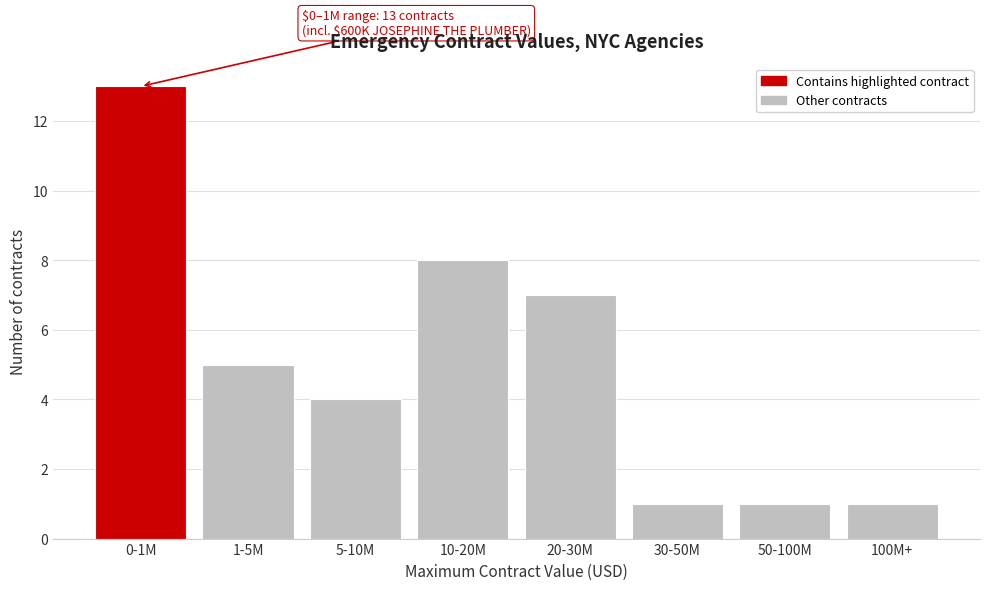

Reading left to right, list all the values displayed in this chart.

0-1M=13	1-5M=5	5-10M=4	10-20M=8	20-30M=7	30-50M=1	50-100M=1	100M+=1